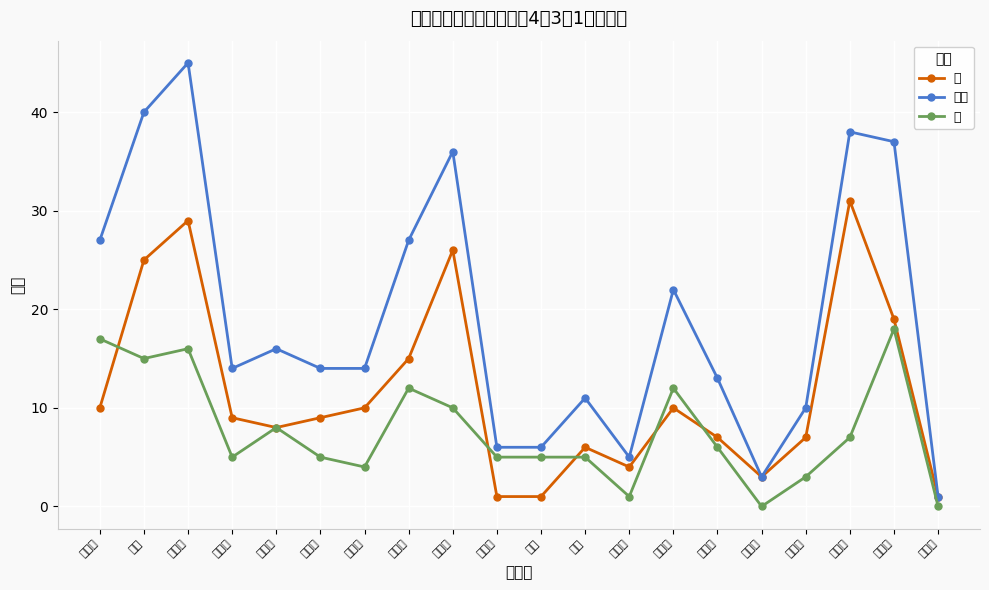

Does the chart display data point markers on the line(s)?

Yes